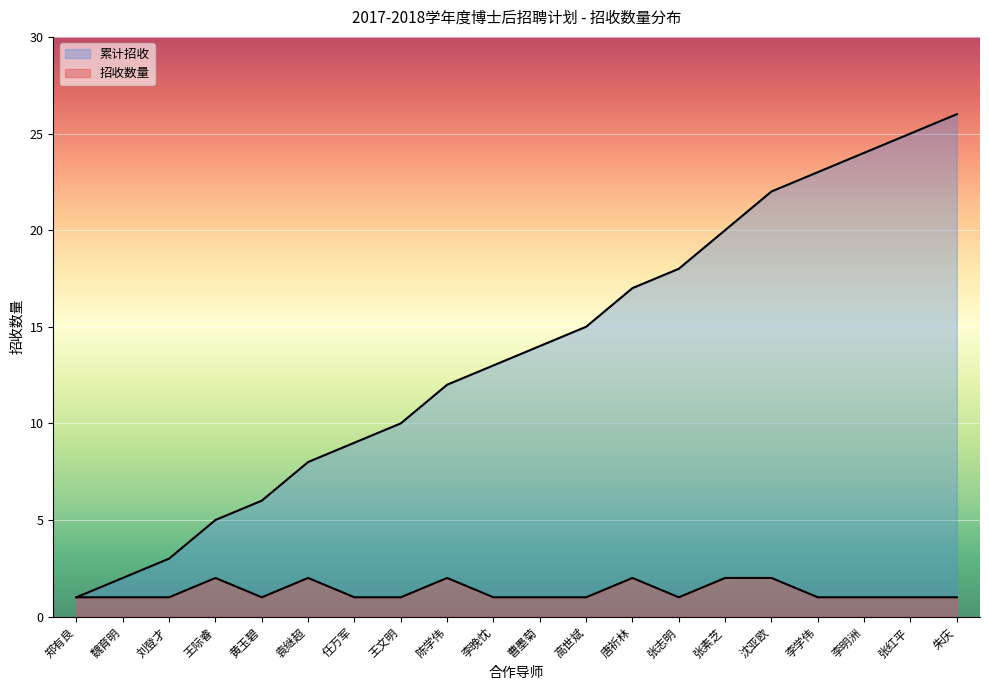

Count the number of categories in the chart.

20